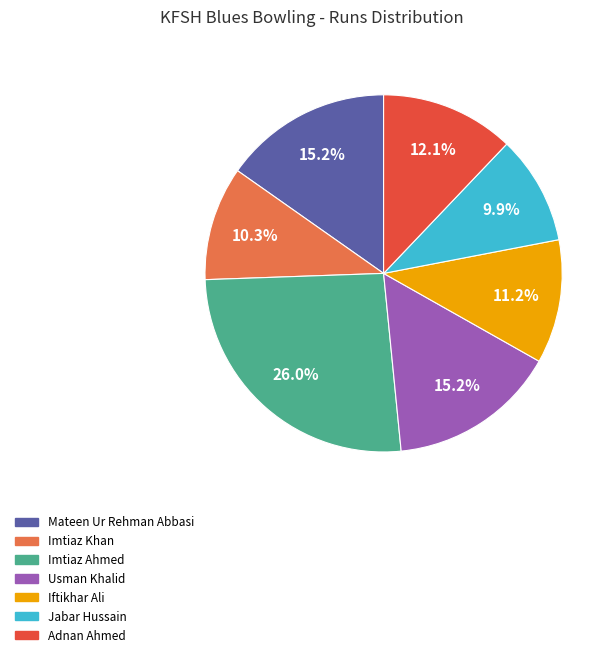

Between Imtiaz Ahmed and Iftikhar Ali, which is larger?

Imtiaz Ahmed